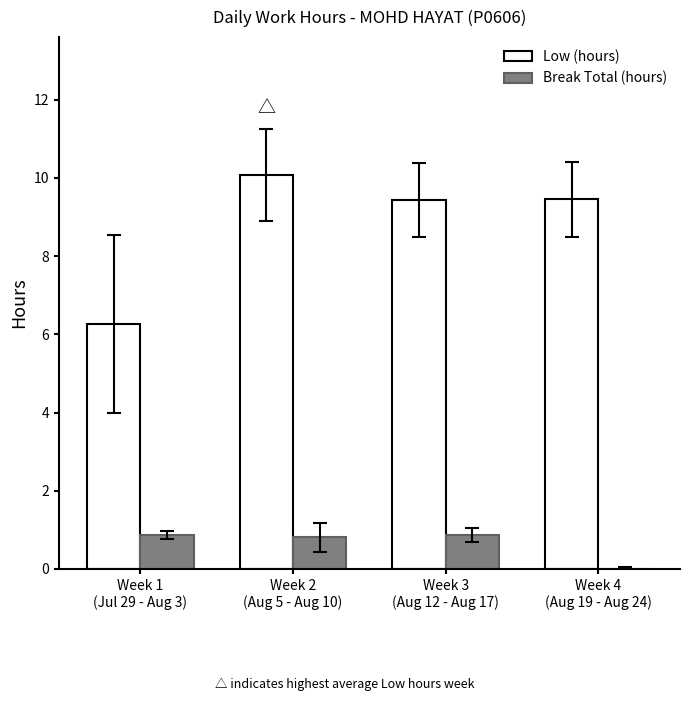

What is the highest value of the Break Total (hours) series?

0.9